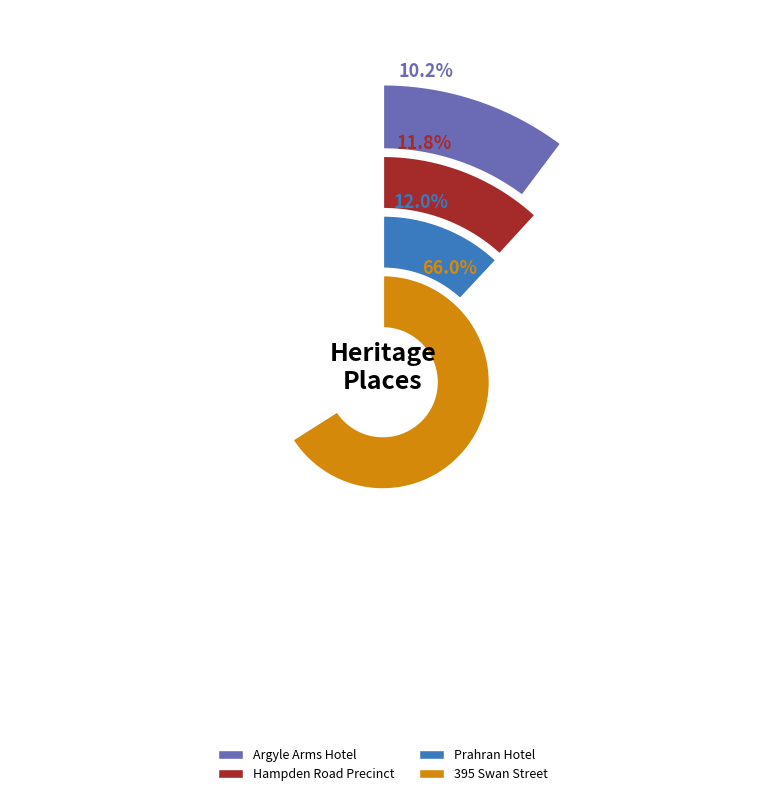

To the nearest percent, what percentage of the pie is Hampden Road Precinct?

12%